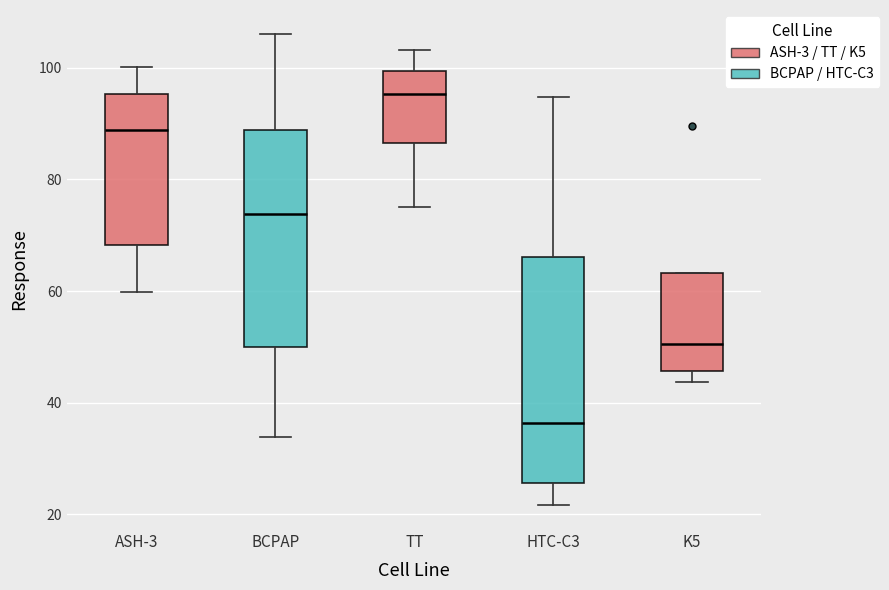

Where does the upper whisker of the box for BCPAP end on the y-axis? The values are not printed on the chart, so give them approximately, as read against the axis.

106